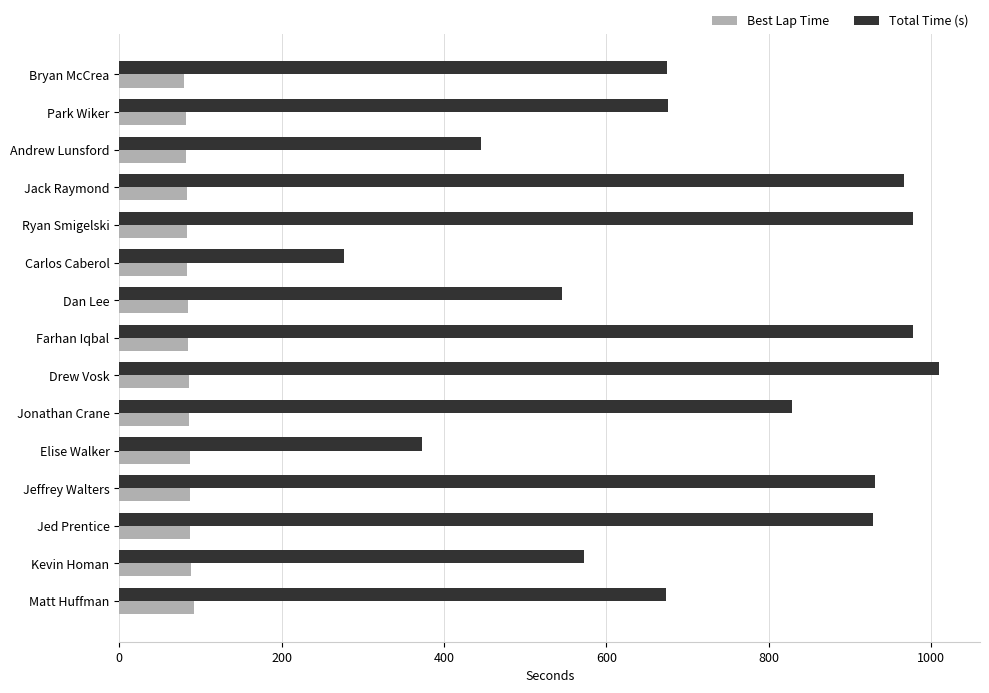

What is the sum of the Total Time (s) values at Kevin Homan and Jed Prentice?

1500.6